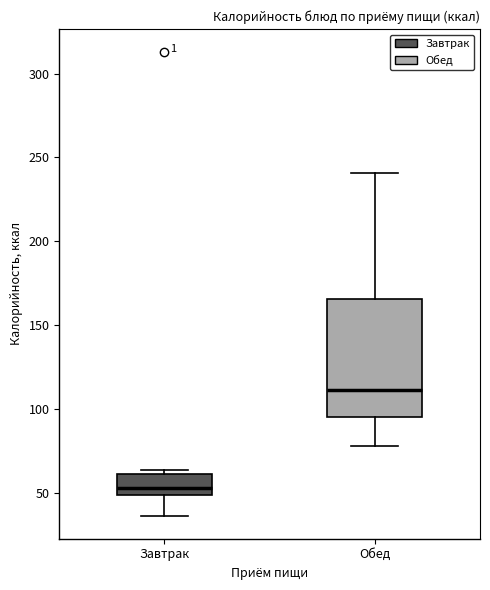

Where does the upper whisker of the box for Обед end on the y-axis? The values are not printed on the chart, so give them approximately, as read against the axis.

240